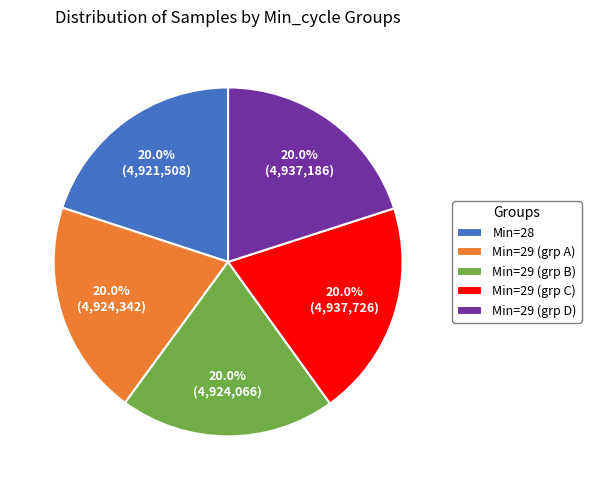

Combined, do Min=29 (grp B) and Min=29 (grp A) account for over 50%?

No